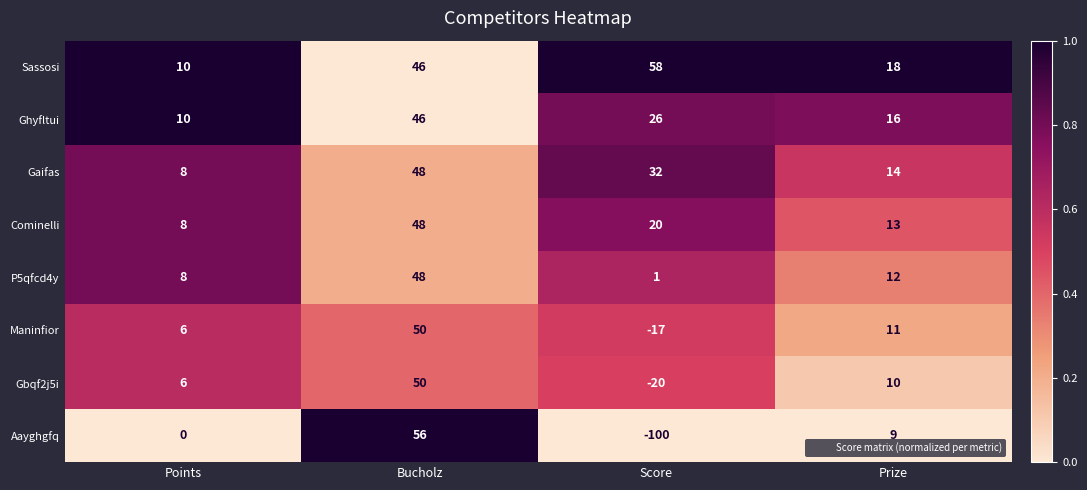

Between Points and Prize, which series saw the biggest shift?

Aayghgfq